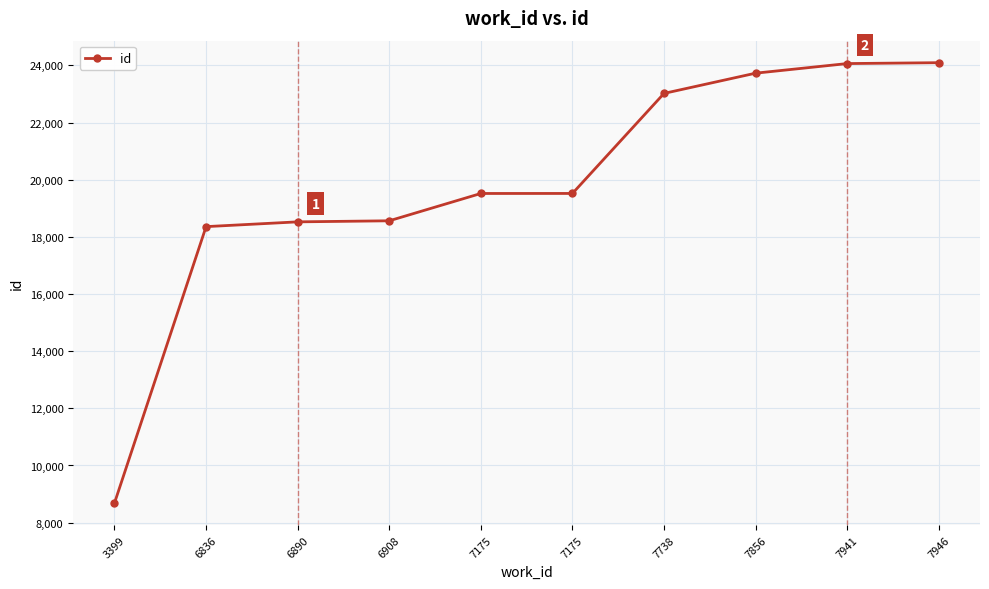

Is this an area chart (filled region under the line)?

No